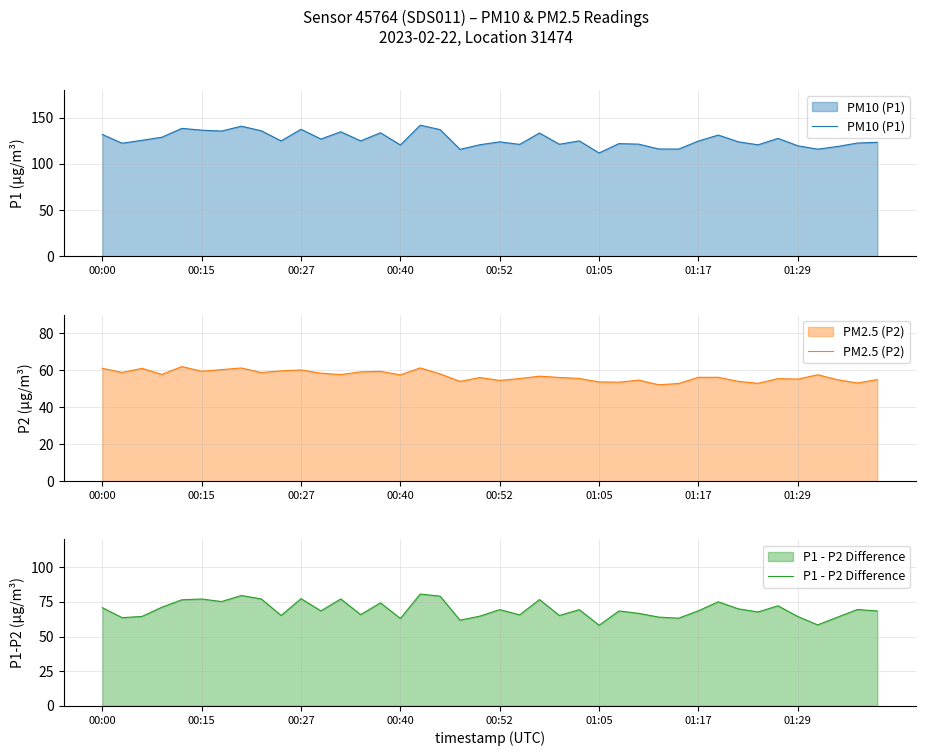

What position from the left is 32?

33